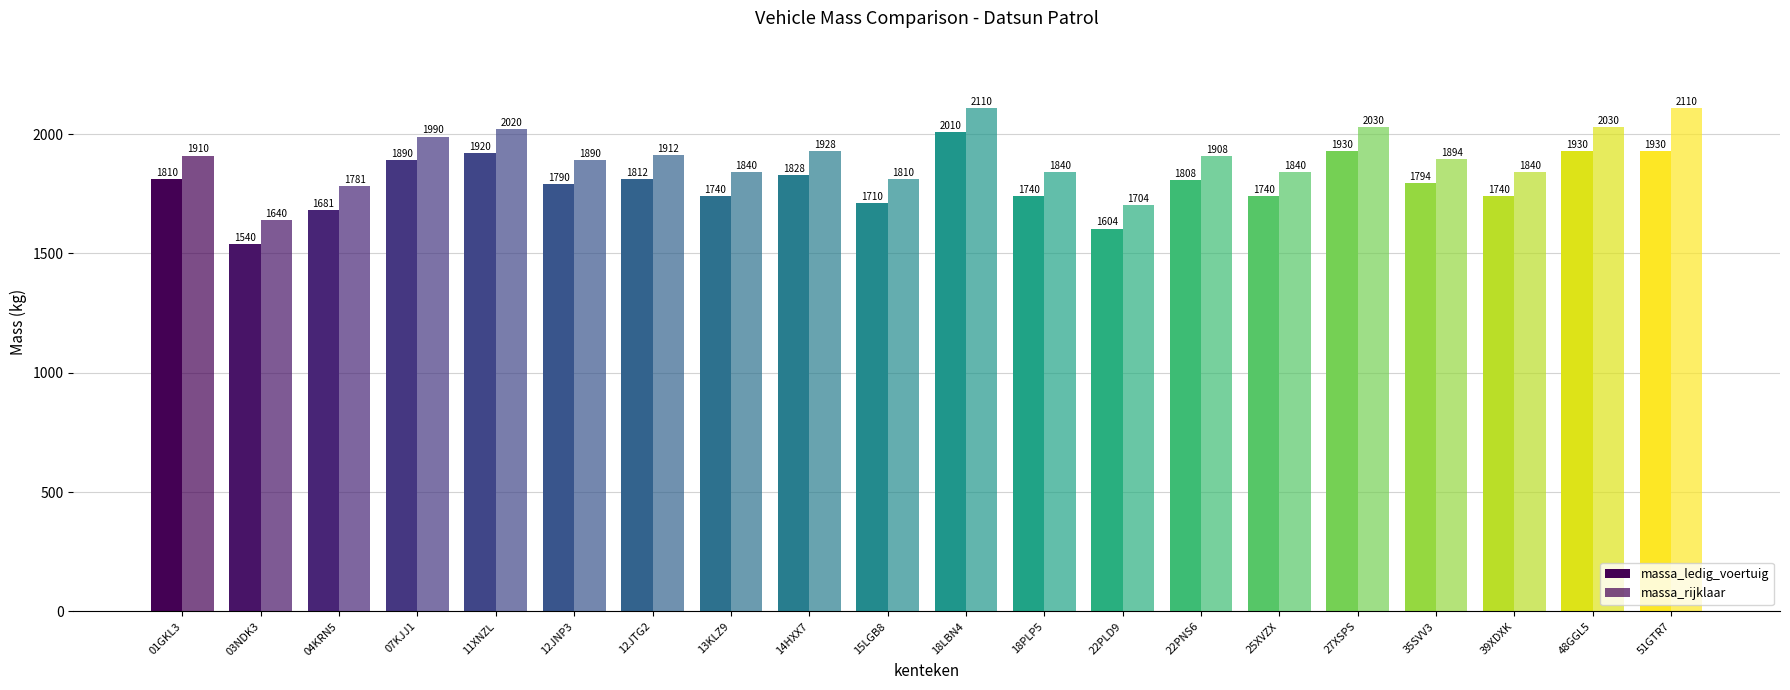

How many groups of bars are there?

20